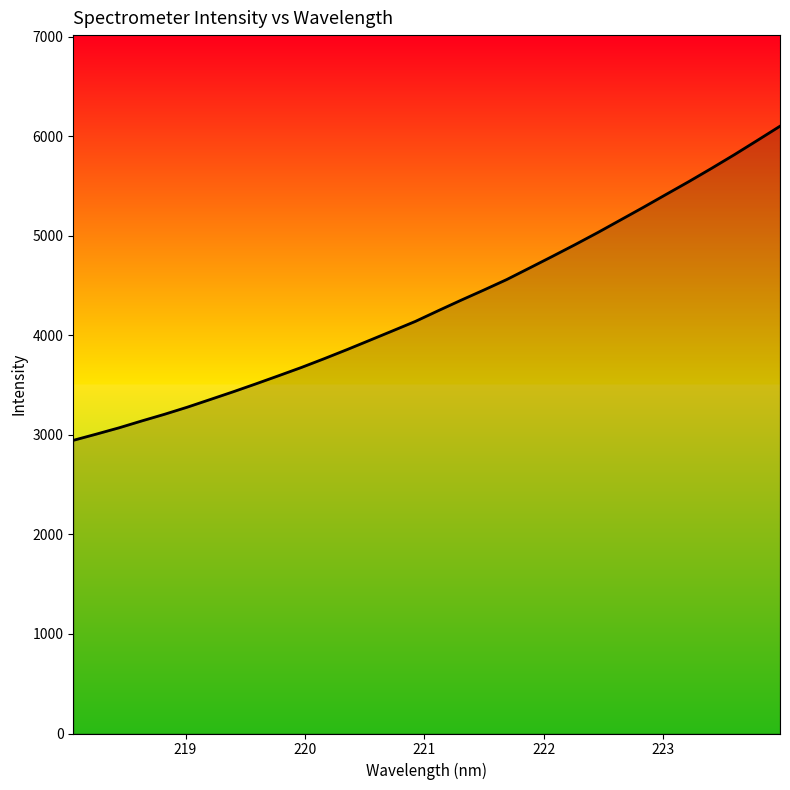

What is the smallest value displayed?

2945.5